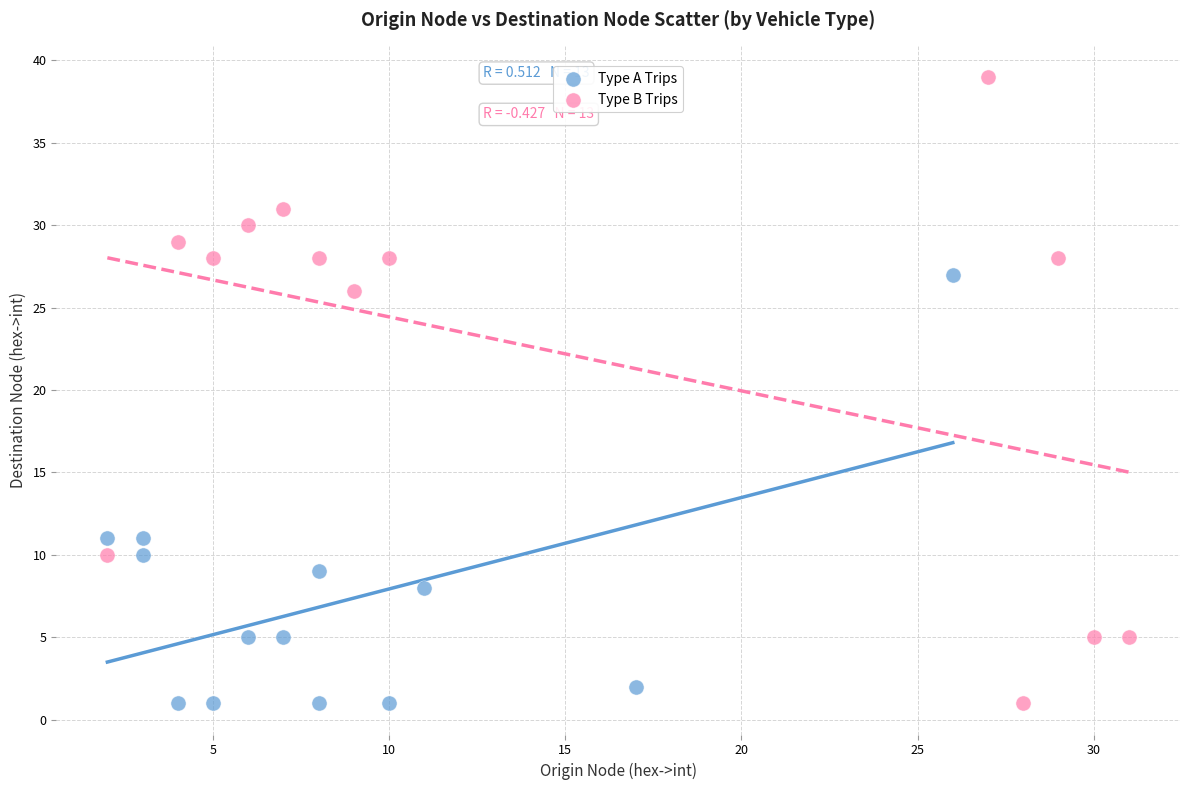

Which series has the largest Y range (max minus min)?

Type B Trips